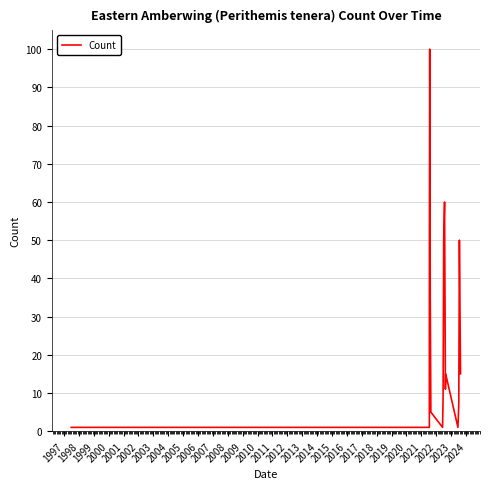

Does the chart display data point markers on the line(s)?

No